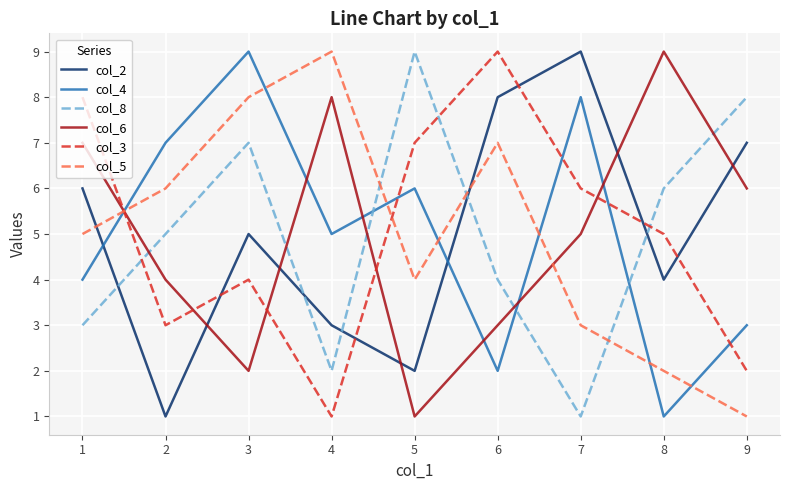

What is the difference between the highest and lowest values at 6?

7